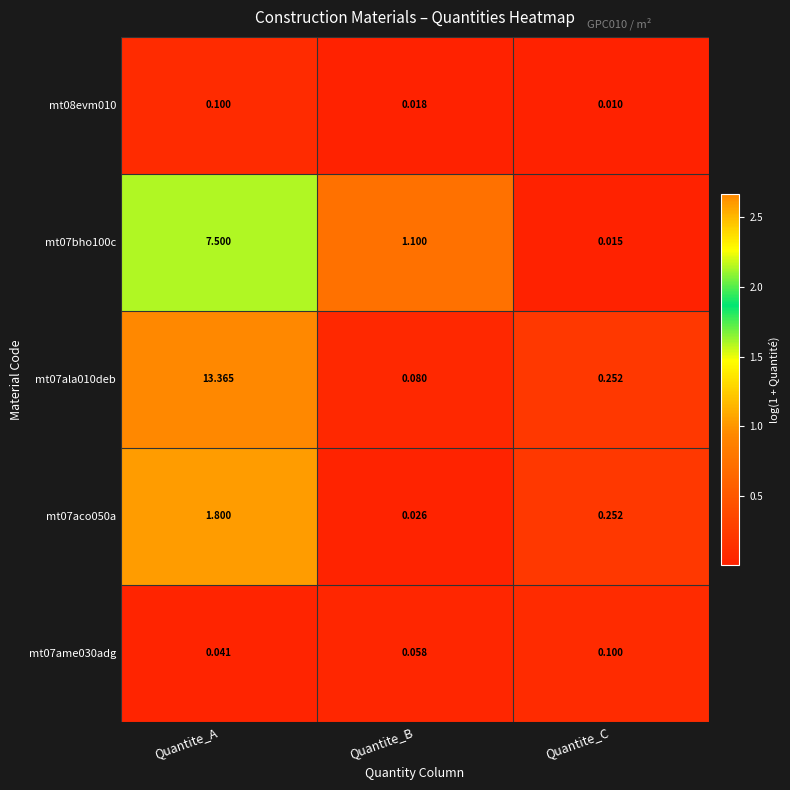

Which label corresponds to the largest value in the chart?

Quantite_A